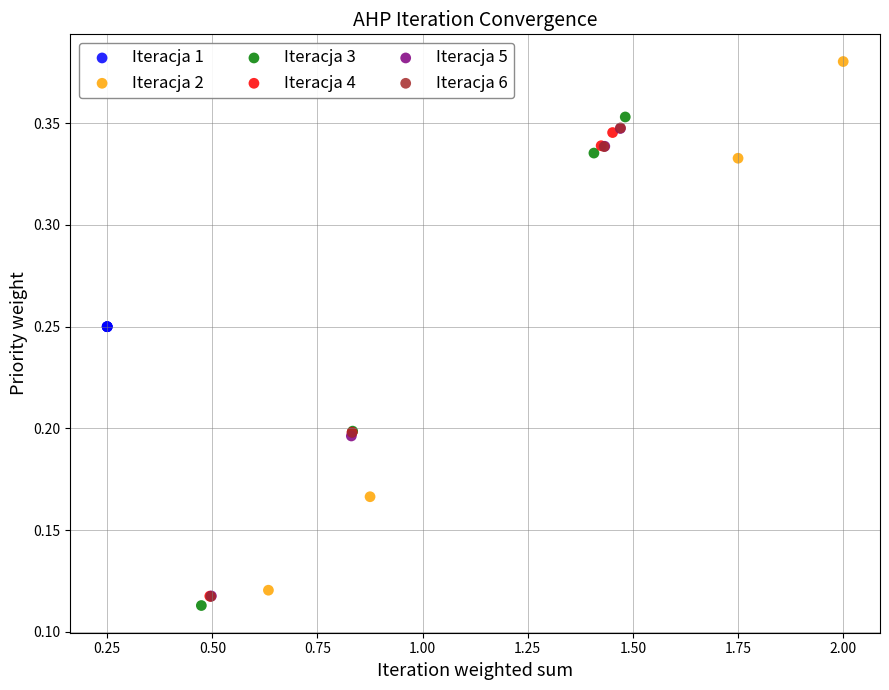

Which series contains the highest Y value?

Iteracja 2